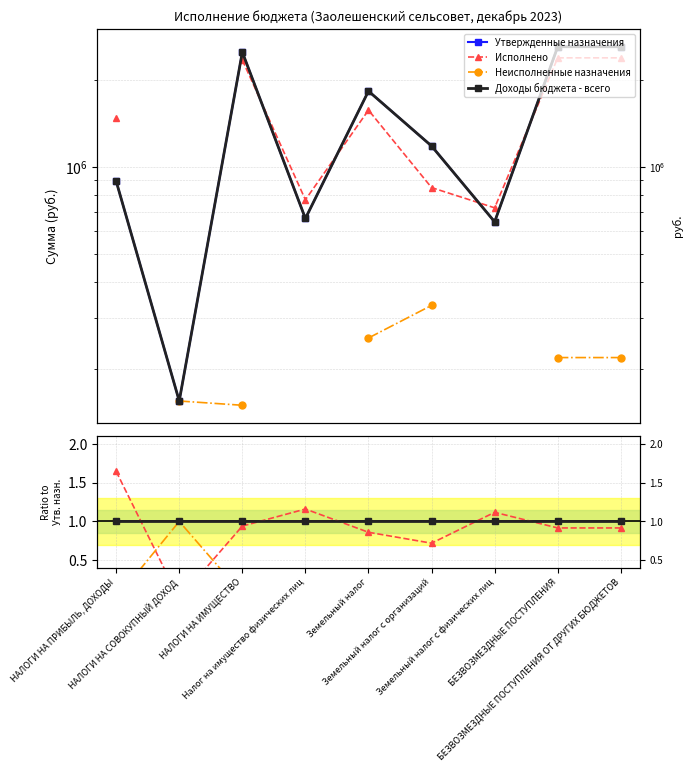

The value of Доходы бюджета - всего at НАЛОГИ НА СОВОКУПНЫЙ ДОХОД is 0.6. True or false?

False